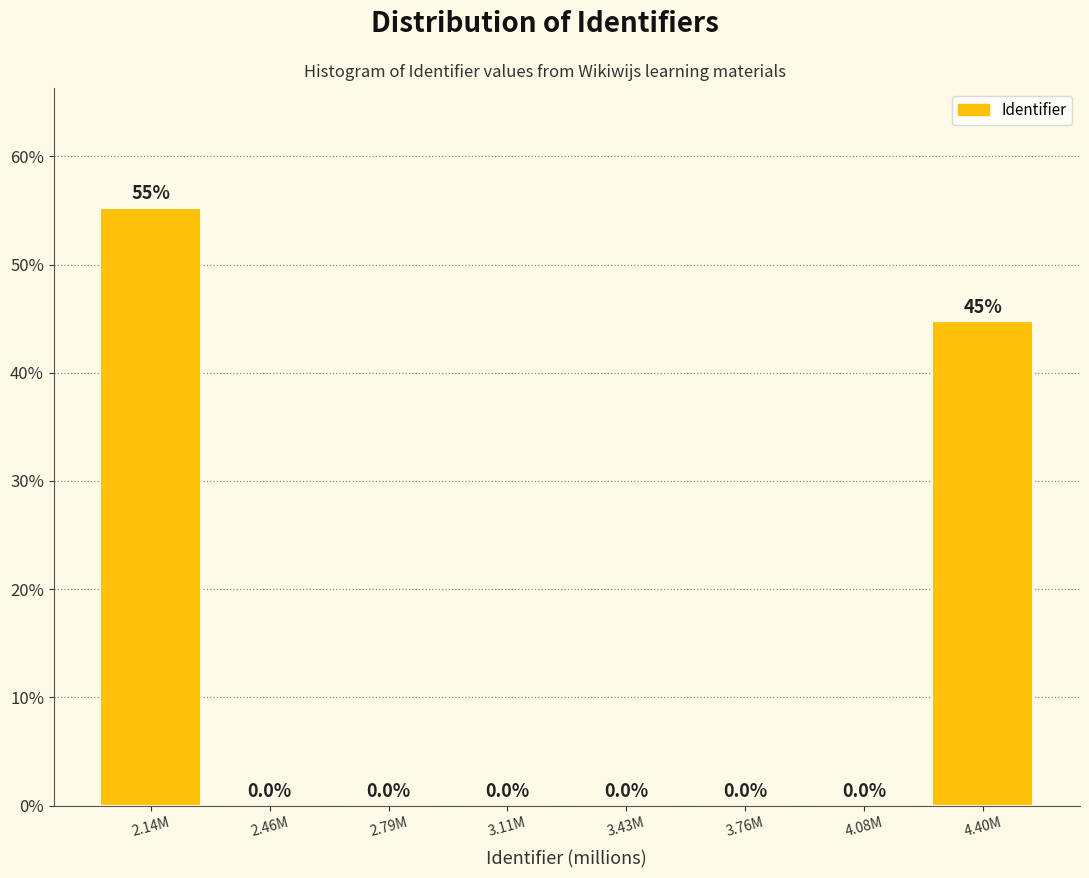

Reading left to right, extract all data points from this chart.

2.14M=55.3	2.46M=0.0	2.79M=0.0	3.11M=0.0	3.43M=0.0	3.76M=0.0	4.08M=0.0	4.40M=44.7